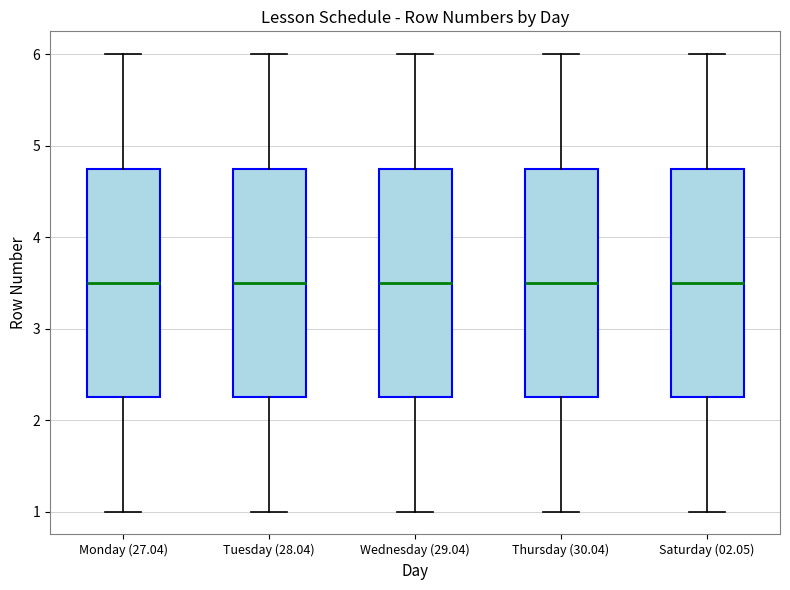

Where is the lower edge of the box for Thursday (30.04) on the y-axis? The values are not printed on the chart, so give them approximately, as read against the axis.

2.3